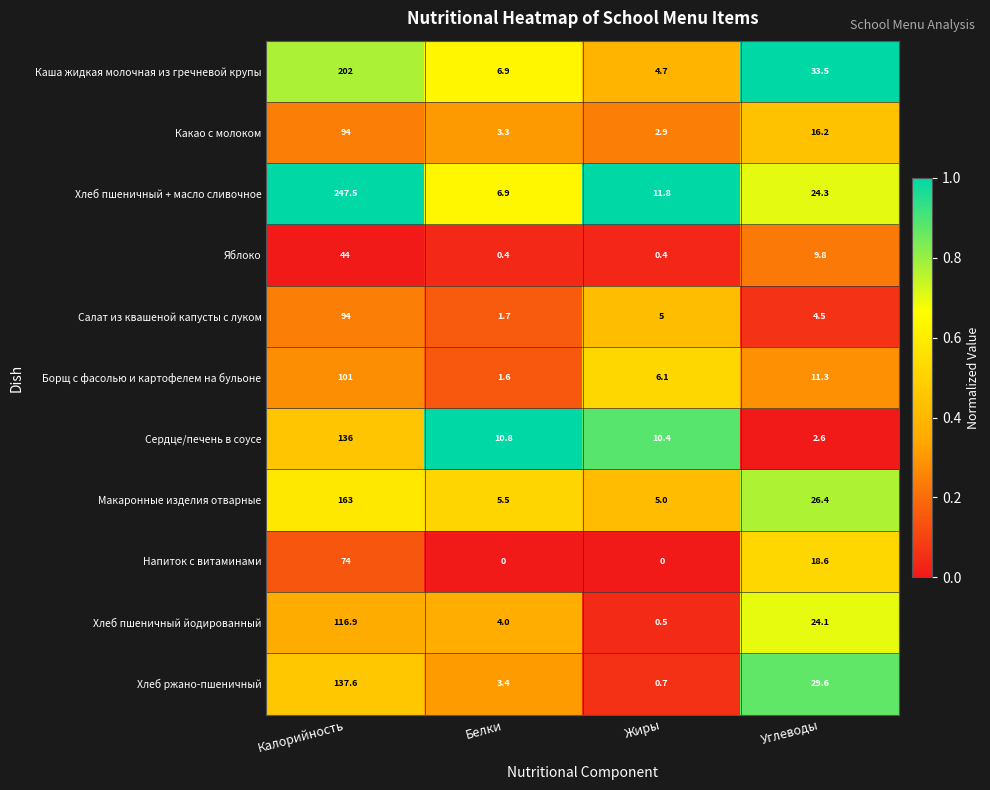

Count the number of data series in this chart.

11